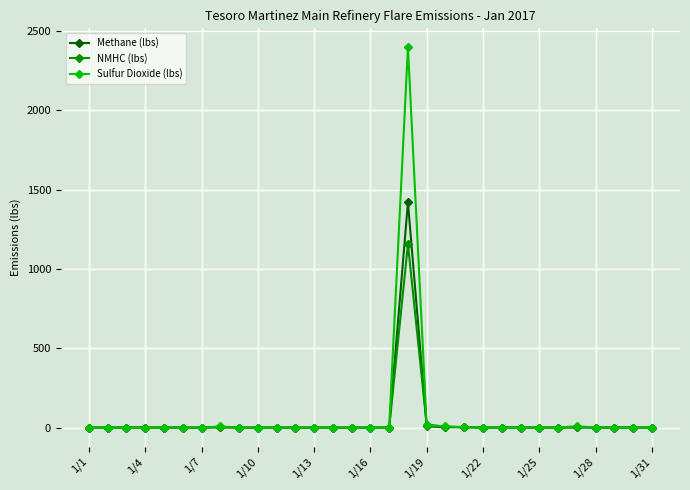

What are all the series names shown in the legend?

Methane (lbs), NMHC (lbs), Sulfur Dioxide (lbs)